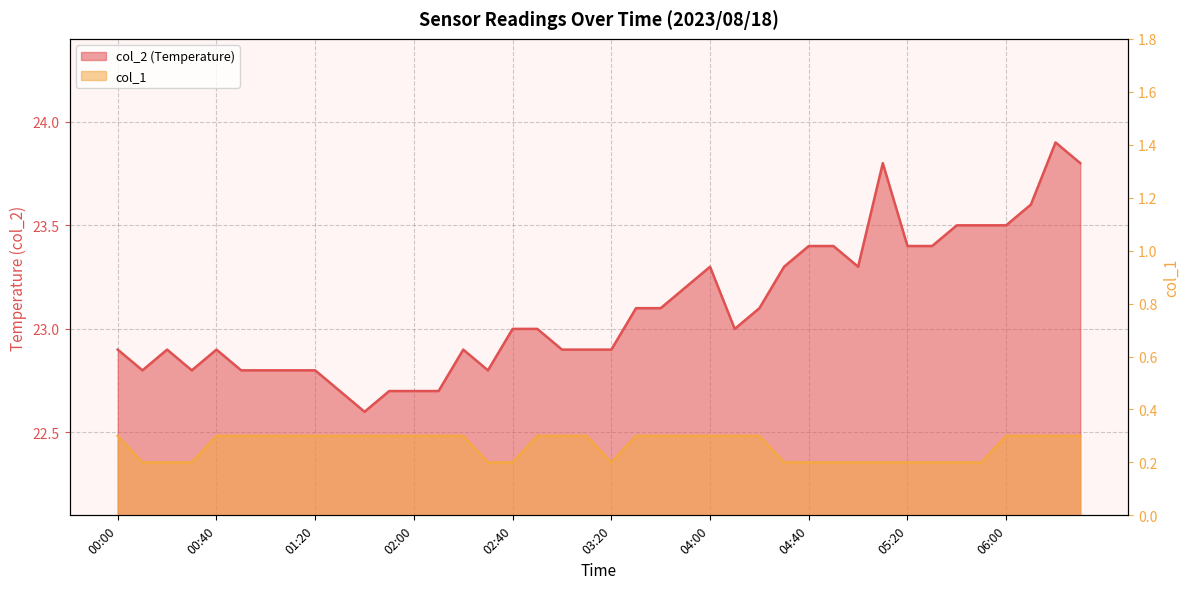

At how many categories does at least one series exceed 3?

40